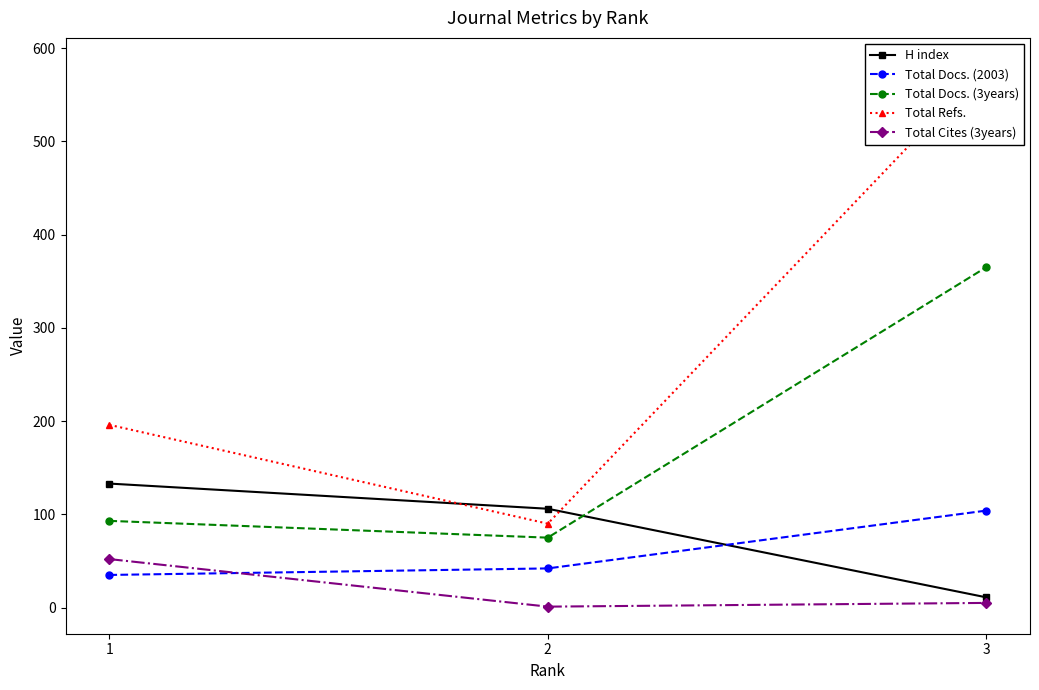

The value of H index at 1 is 75. True or false?

False